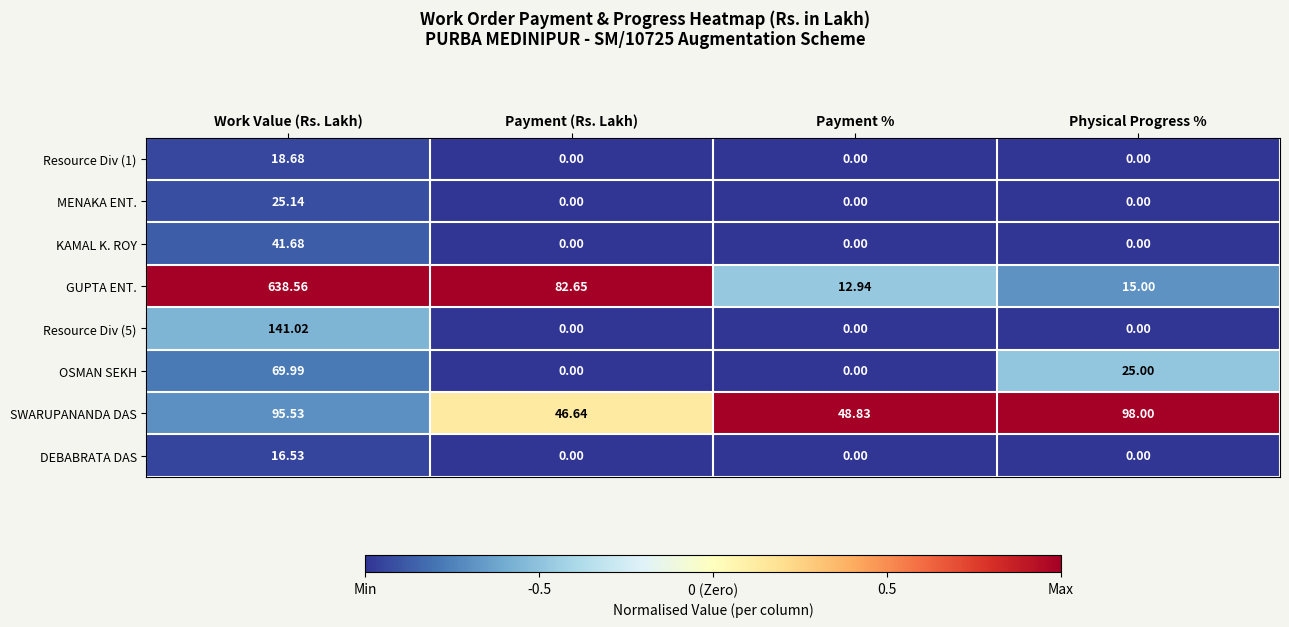

How many data points does each series have?

4